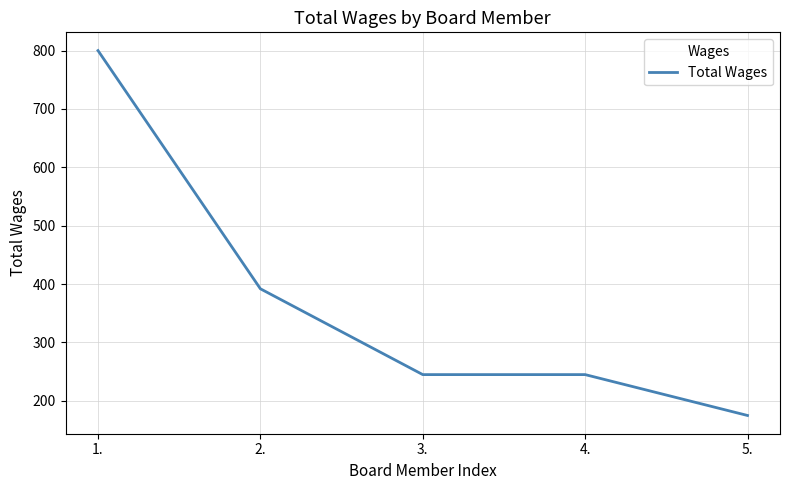

The value at 3. is 359. True or false?

False